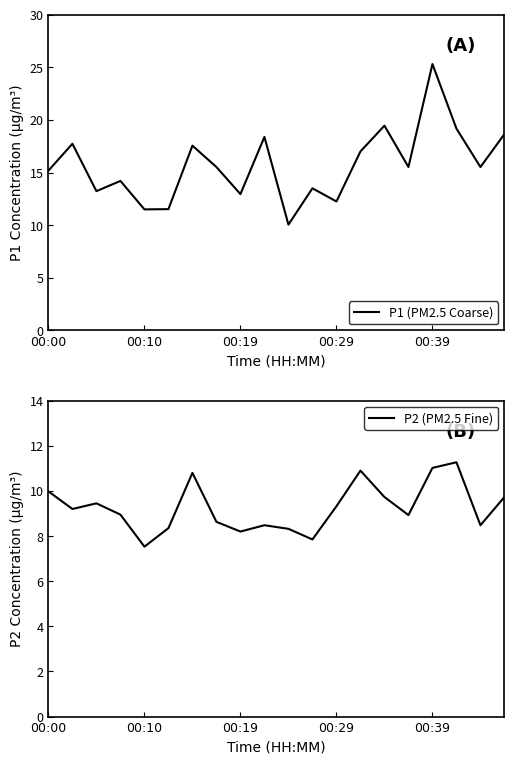

At which label does P1 (PM2.5 Coarse) first exceed 15?

00:00